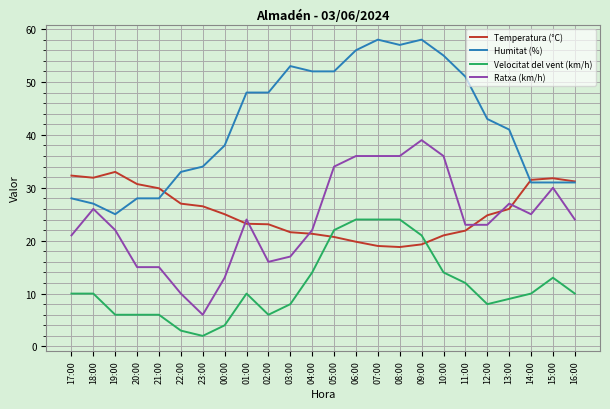

What is the maximum value shown in the chart?

58.0